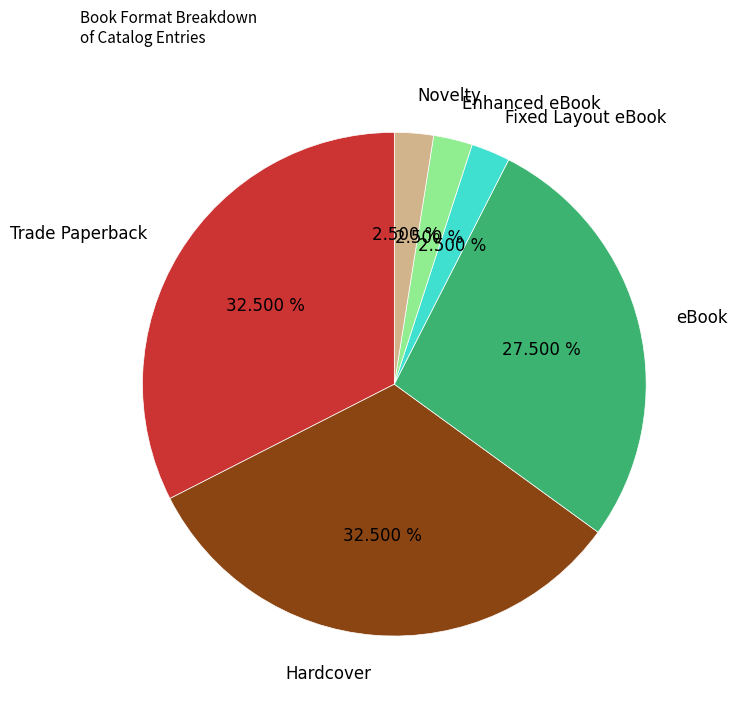

To the nearest percent, what is the combined percentage of eBook and Fixed Layout eBook?

30%